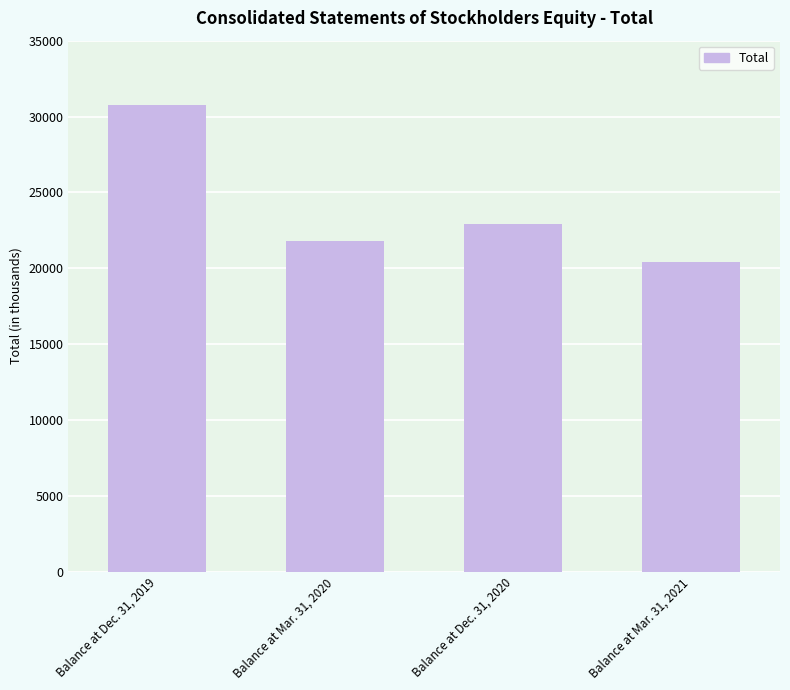

What is the sum of all values?

95796